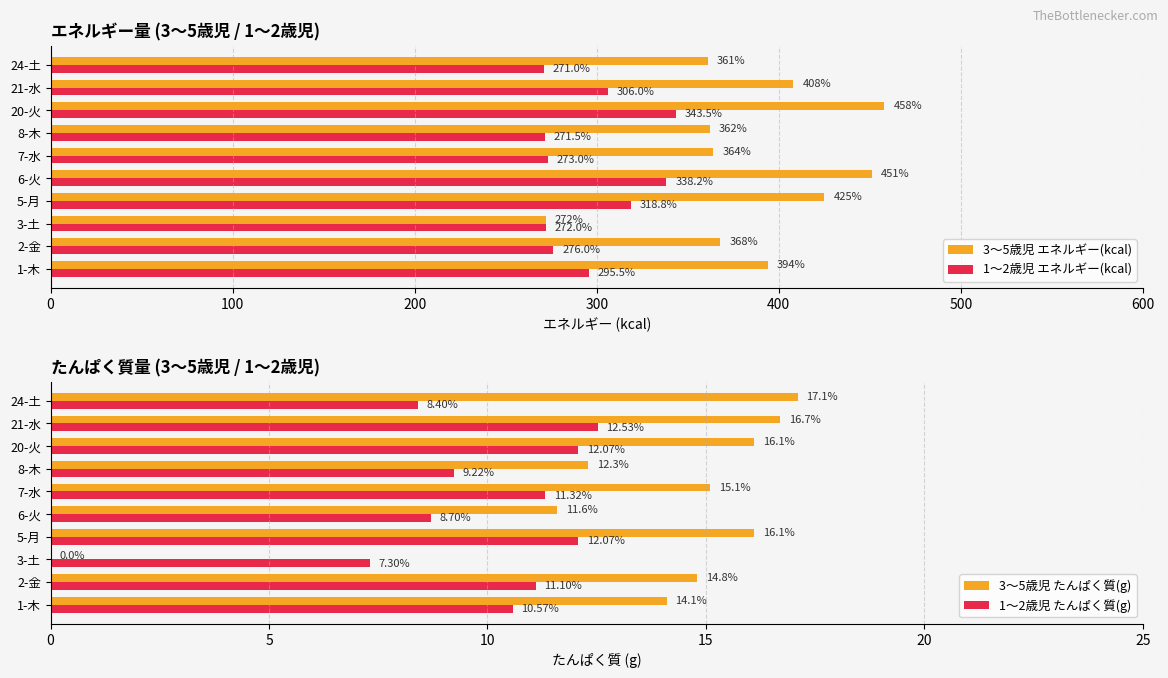

Rank the series by their maximum value, from lowest to highest.

1〜2歳児 たんぱく質(g), 3〜5歳児 たんぱく質(g), 1〜2歳児 エネルギー(kcal), 3〜5歳児 エネルギー(kcal)